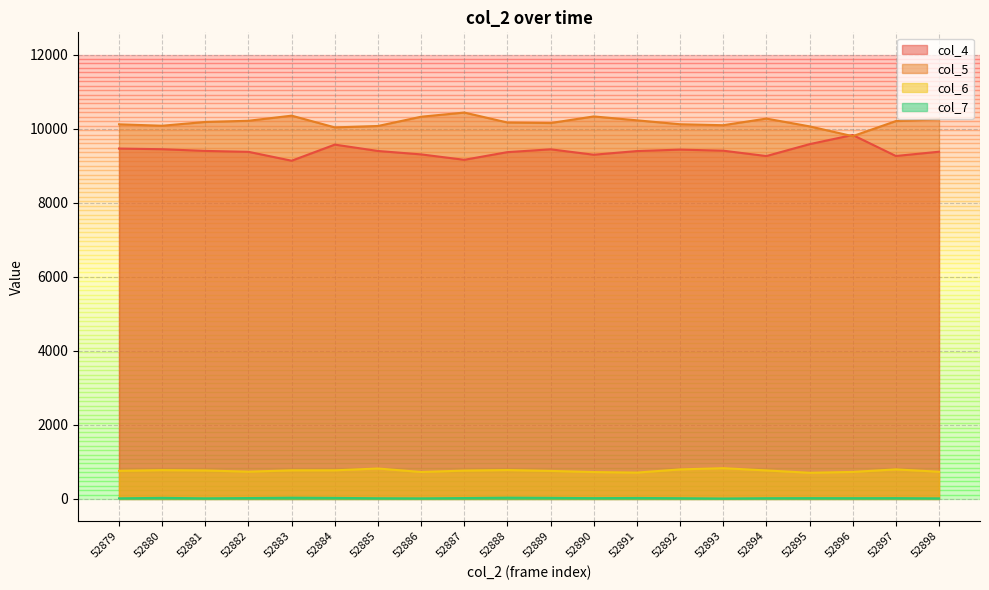

Rank the series at 52886 from highest to lowest value.

col_5, col_4, col_6, col_7